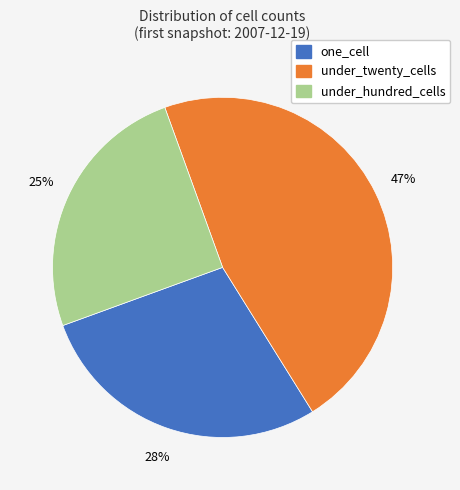

To the nearest percent, what is the difference between the largest and smallest slice percentages?

22%